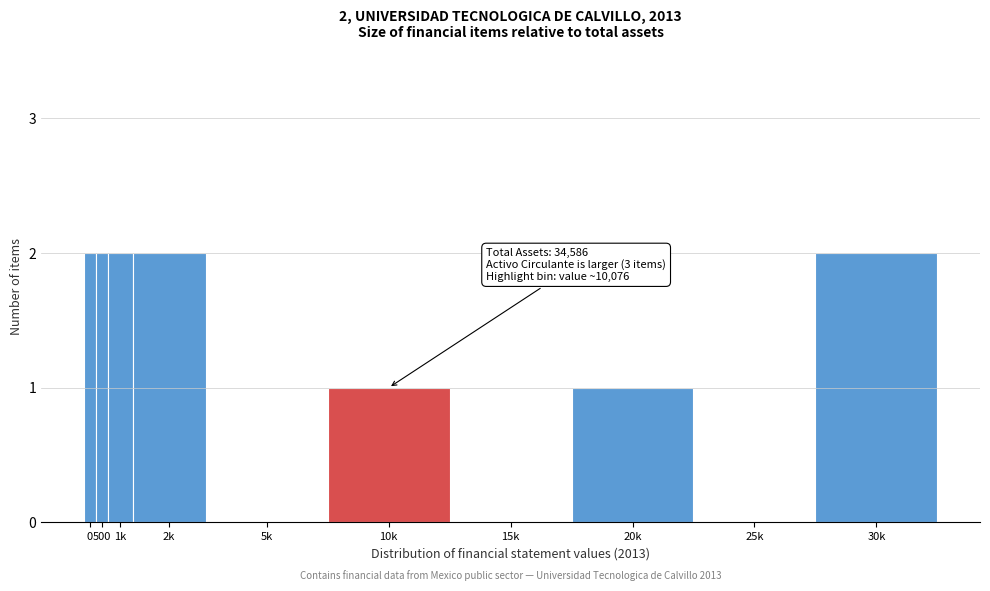

Reading right to left, what are all the values shown in this chart?

30k=2	25k=0	20k=1	15k=0	10k=1	5k=0	2k=2	1k=2	500=2	0=2